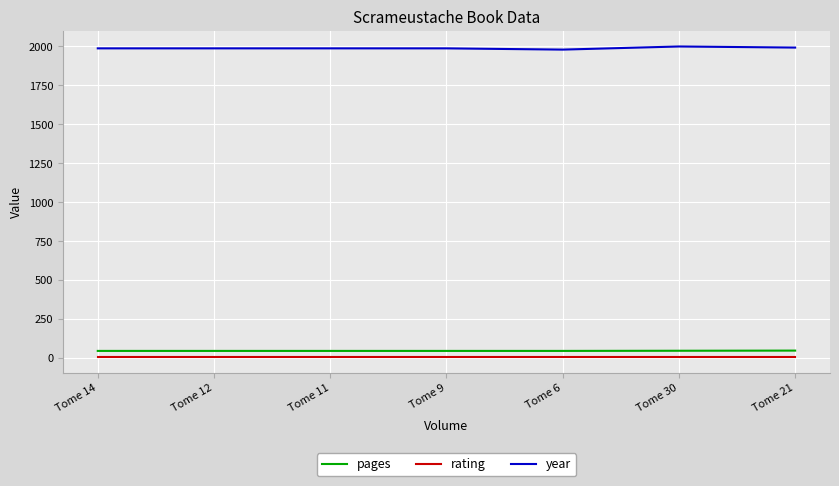

Read the pages value at Tome 6.

46